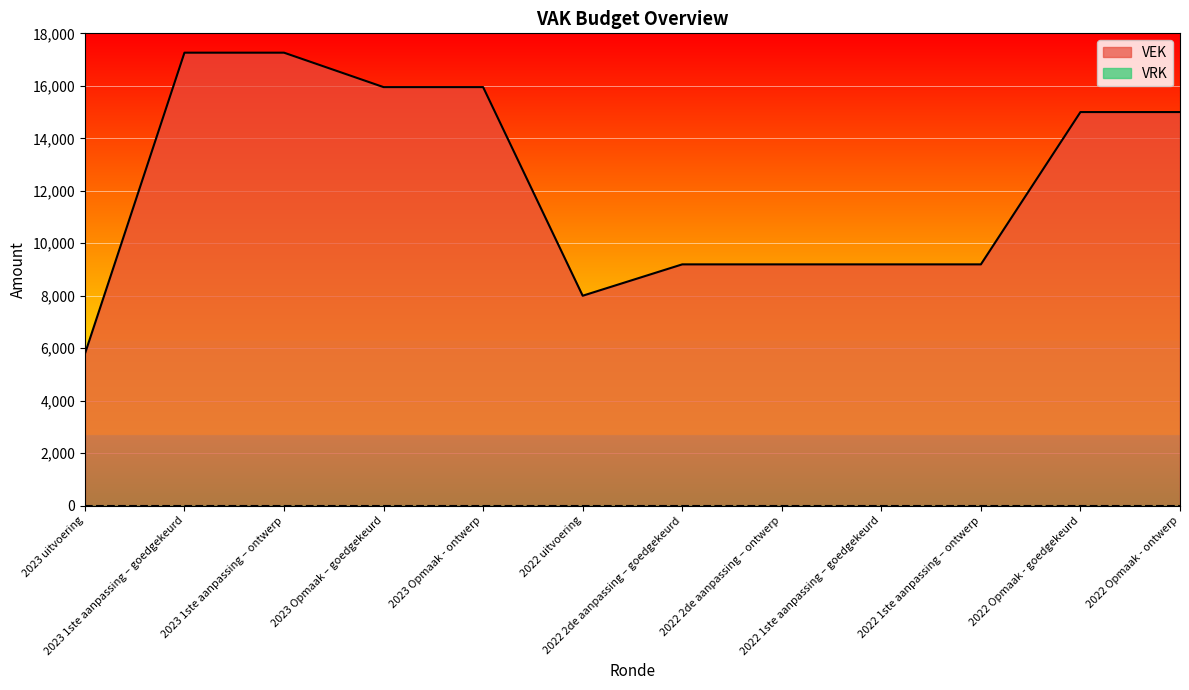

Between 2022 2de aanpassing – goedgekeurd and 2023 Opmaak - ontwerp, which is larger?

2023 Opmaak - ontwerp